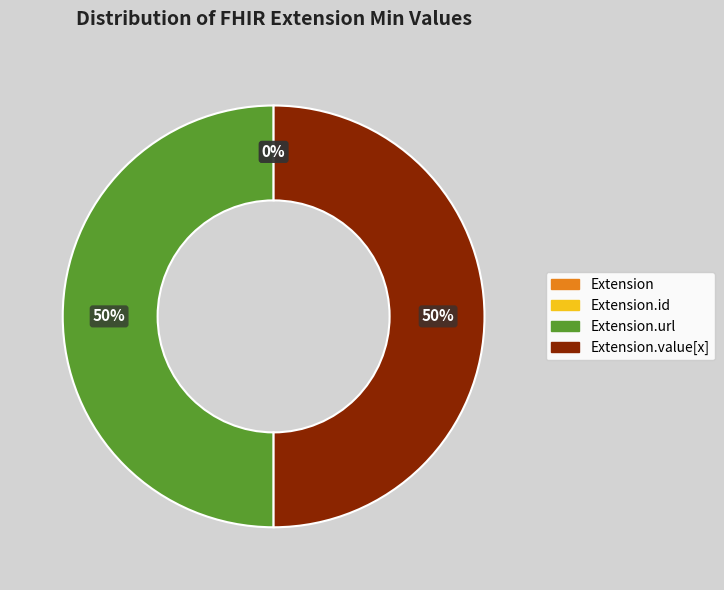

Is there any slice that represents more than half of the pie?

No